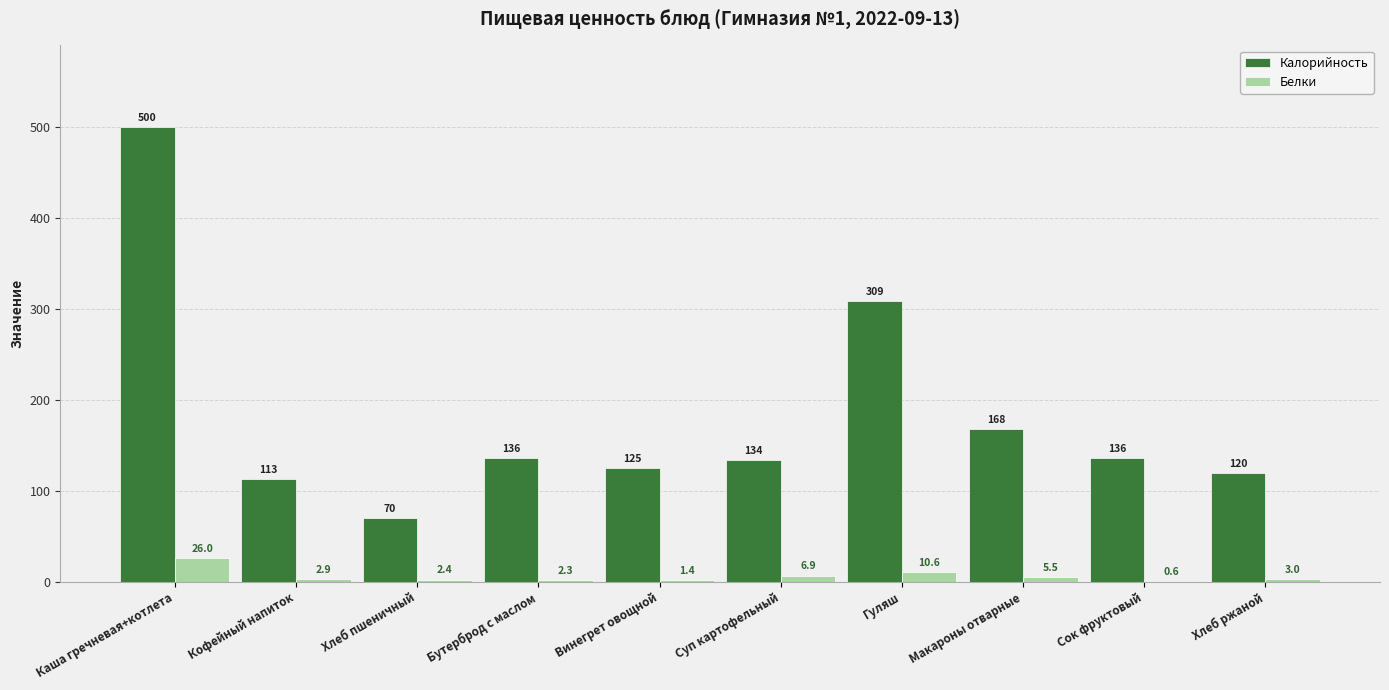

How many groups of bars are there?

10